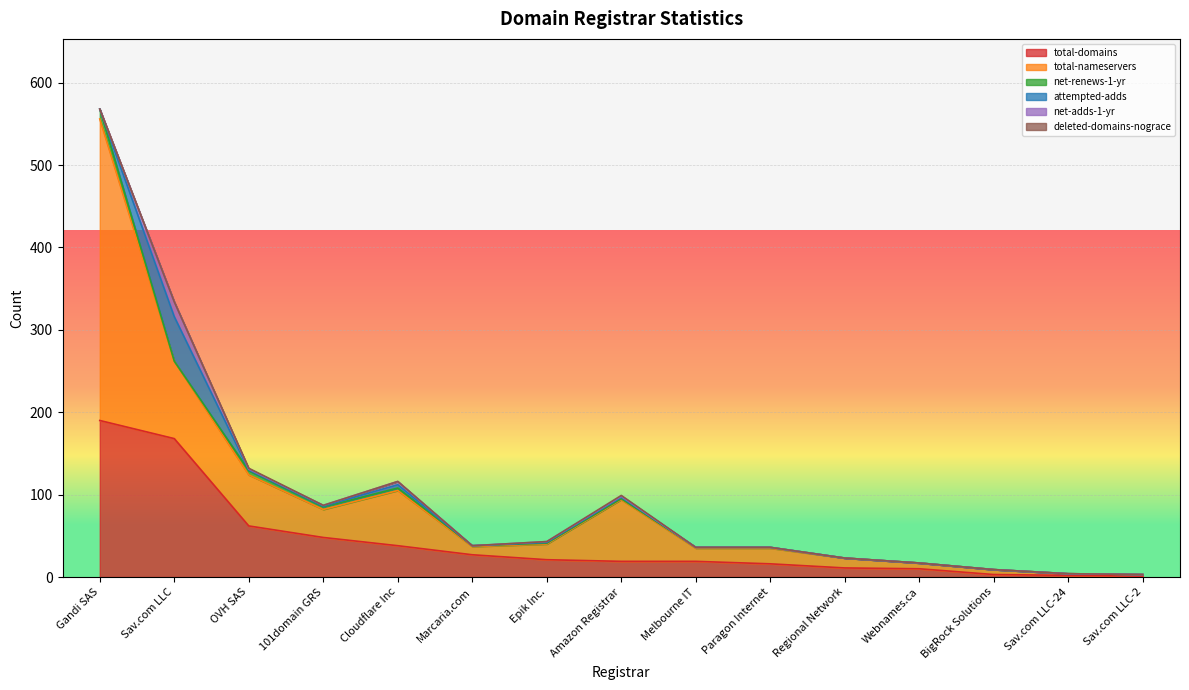

How many values in deleted-domains-nograce are above zero?

2